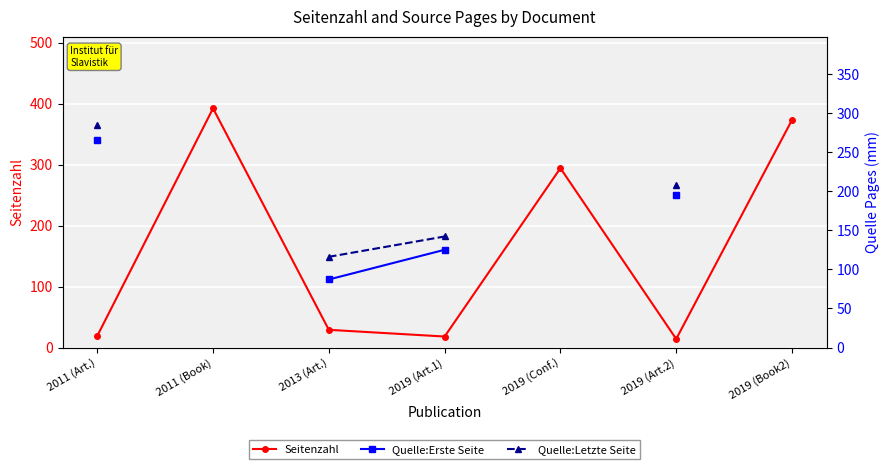

Count the number of categories in the chart.

7